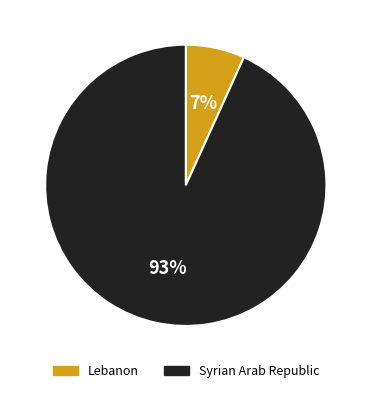

The Lebanon slice represents 7% of the pie. True or false?

True